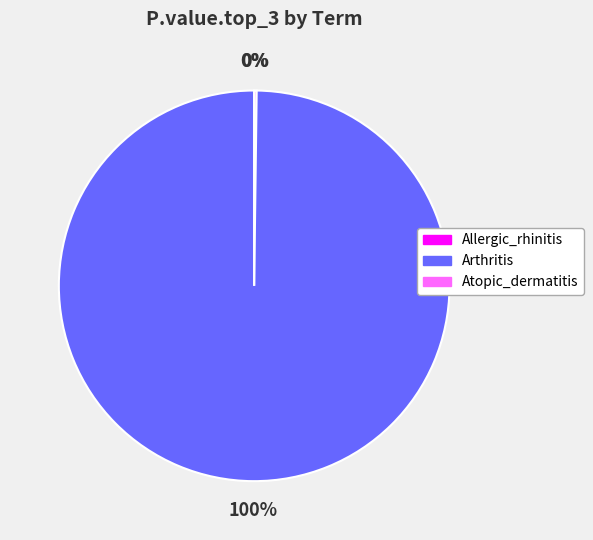

Which slice is the largest?

Arthritis